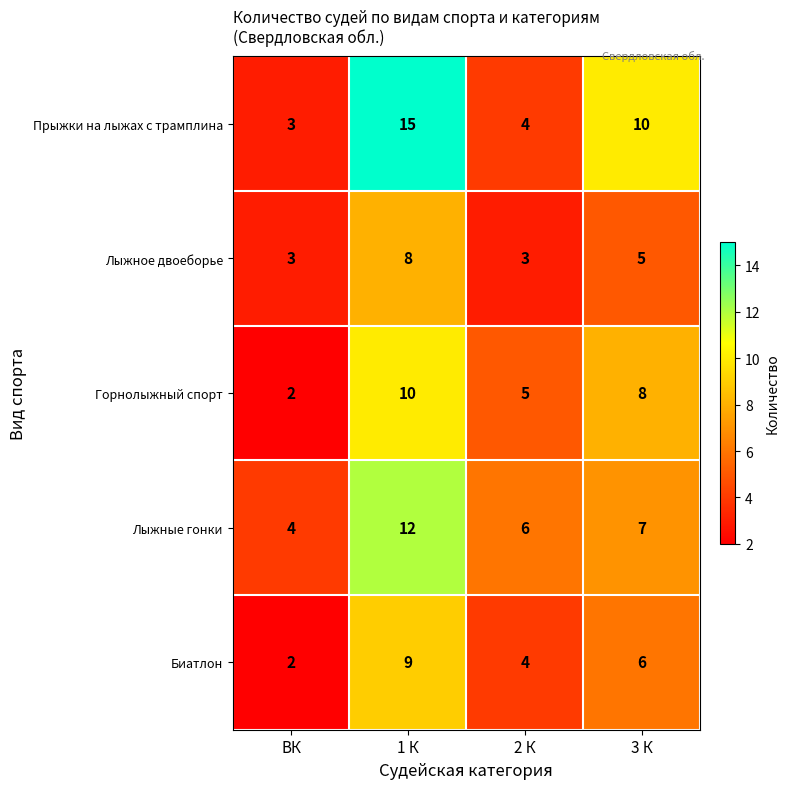

Reading left to right, extract all data points from this chart.

Прыжки на лыжах с трамплина: ВК=3	1 К=15	2 К=4	3 К=10
Лыжное двоеборье: ВК=3	1 К=8	2 К=3	3 К=5
Горнолыжный спорт: ВК=2	1 К=10	2 К=5	3 К=8
Лыжные гонки: ВК=4	1 К=12	2 К=6	3 К=7
Биатлон: ВК=2	1 К=9	2 К=4	3 К=6